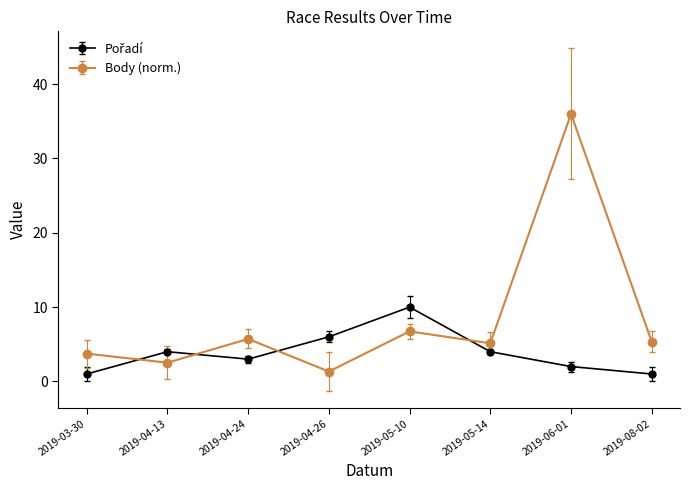

What position from the right is 2019-04-24?

6